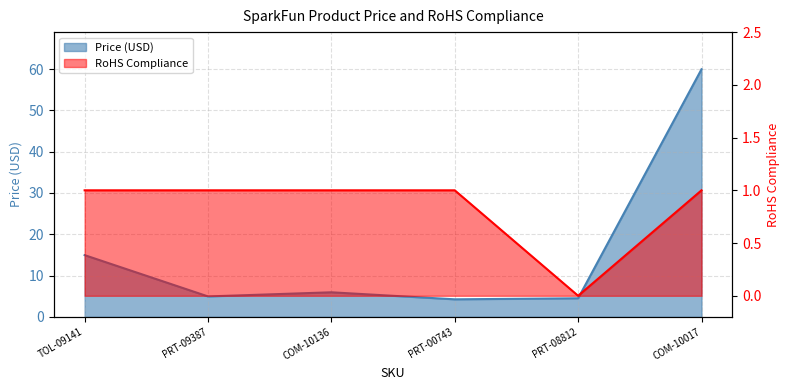

Is the value of RoHS Compliance at COM-10017 greater than the value of Price (USD) at COM-10136?

No